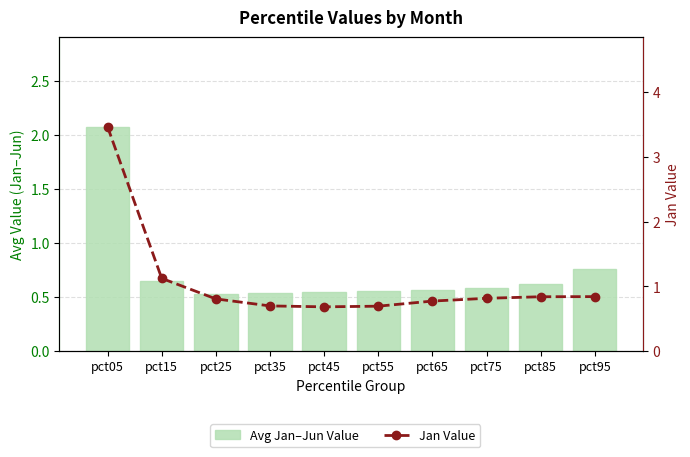

What is the value of the Avg Jan–Jun Value bar at the 1st from the left?

2.1